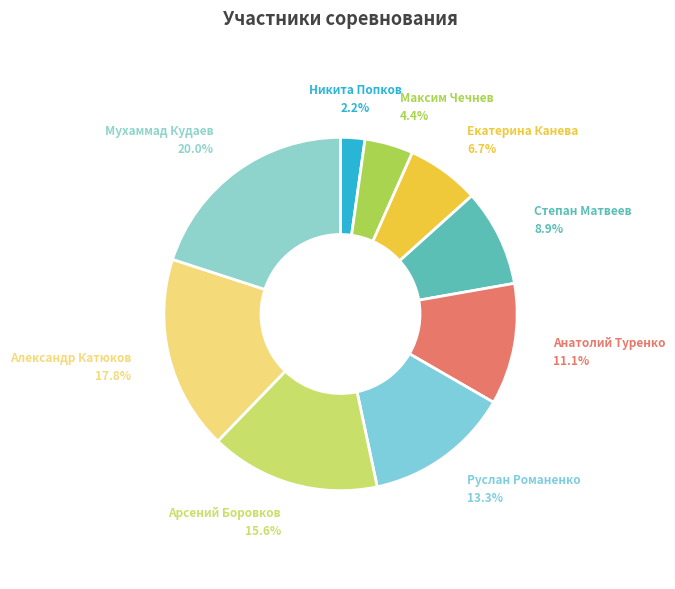

Which slice is the smallest?

Никита Попков